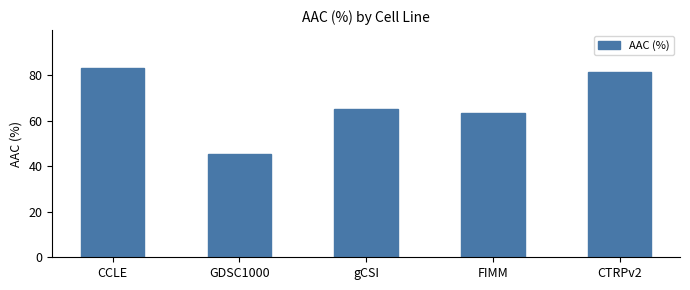

At which category does the chart reach its minimum across all series?

GDSC1000